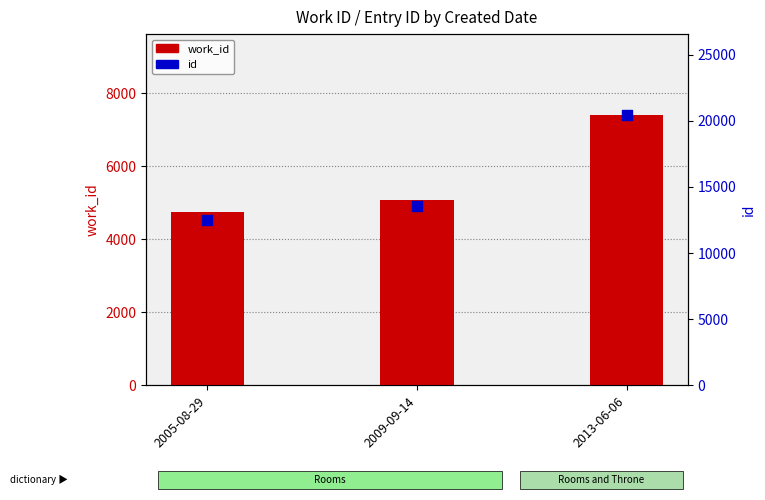

Is the value of work_id at 2009-09-14 greater than the value of id at 2009-09-14?

No